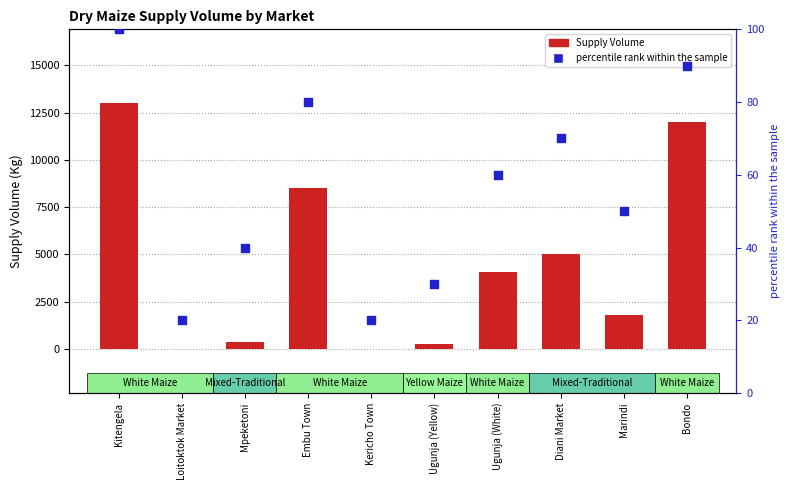

At how many categories does at least one series exceed 12654?

1